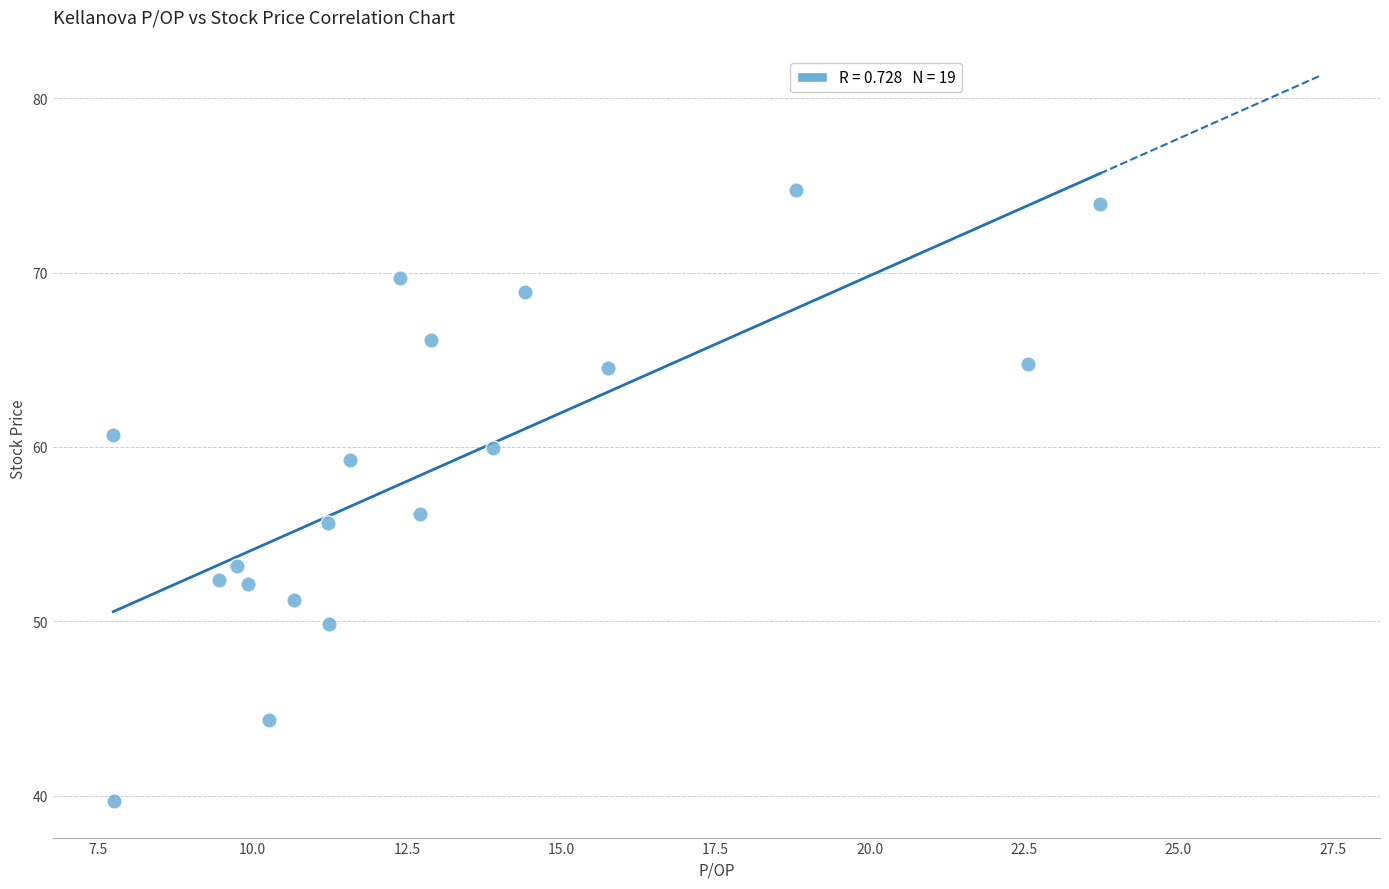

What Y value in the scatter plot is closest to 57?

56.1